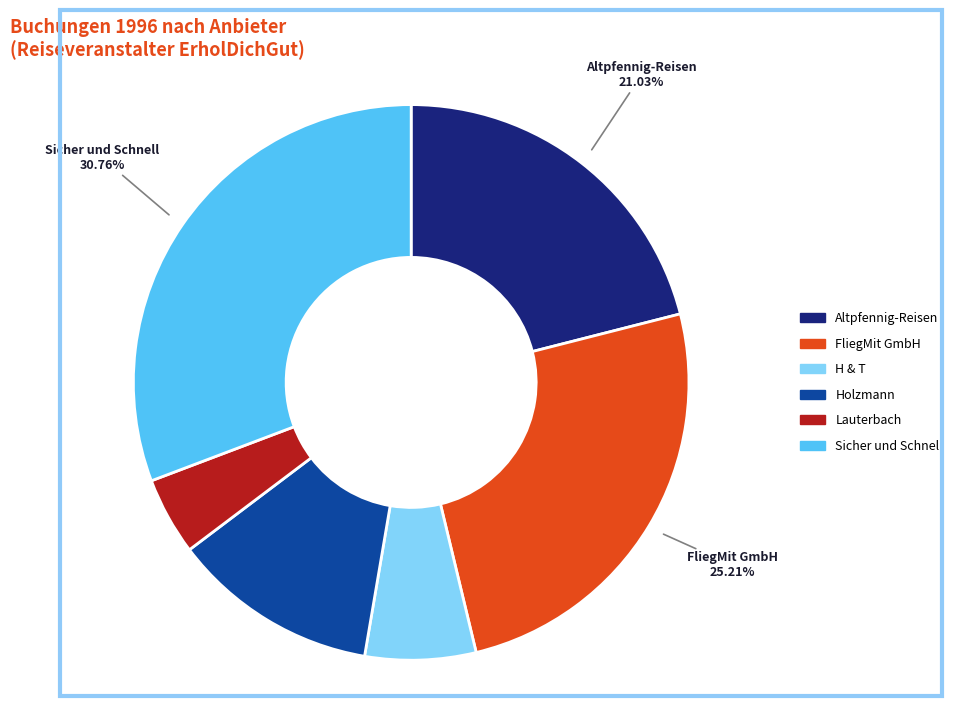

Is there any slice that represents more than half of the pie?

No